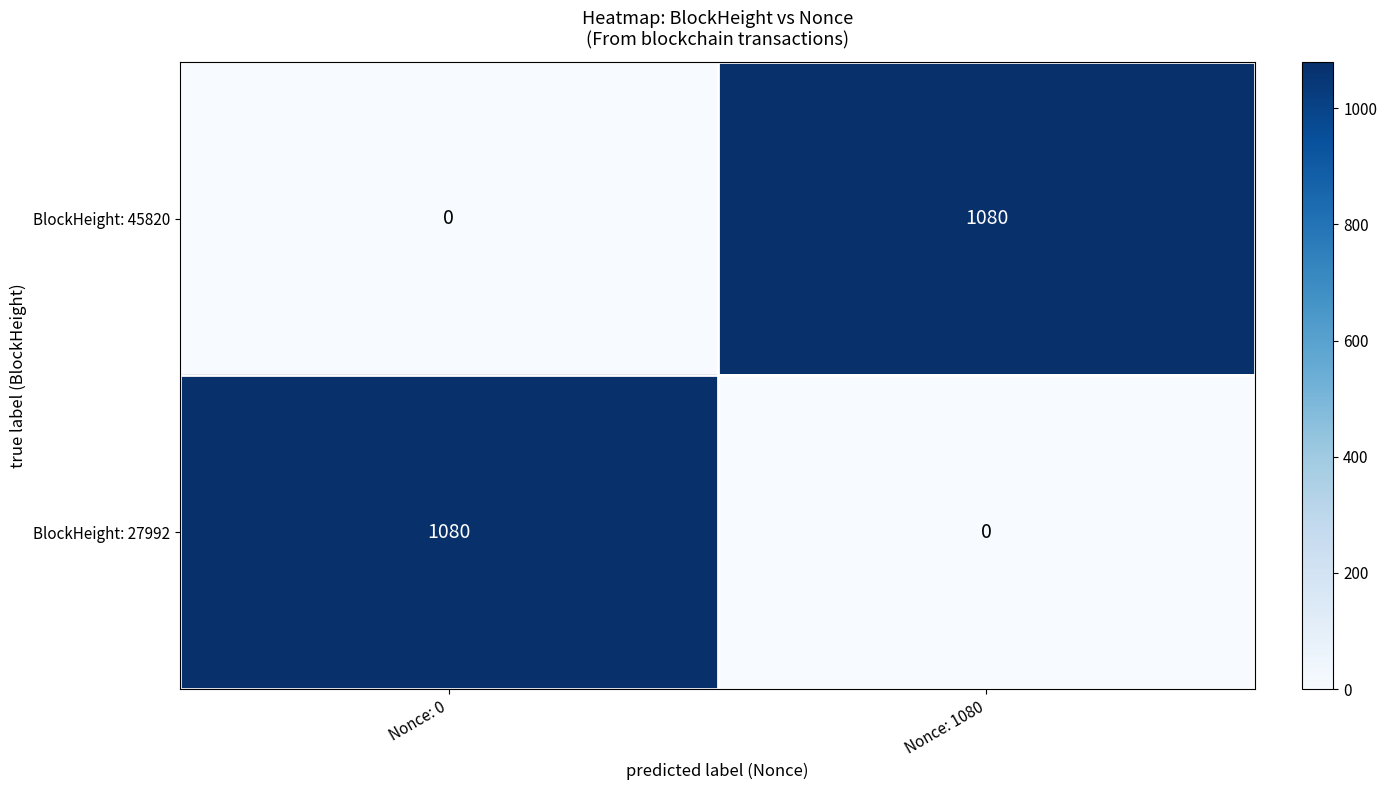

What is the sum of the BlockHeight: 27992 values at Nonce: 1080 and Nonce: 0?

1080